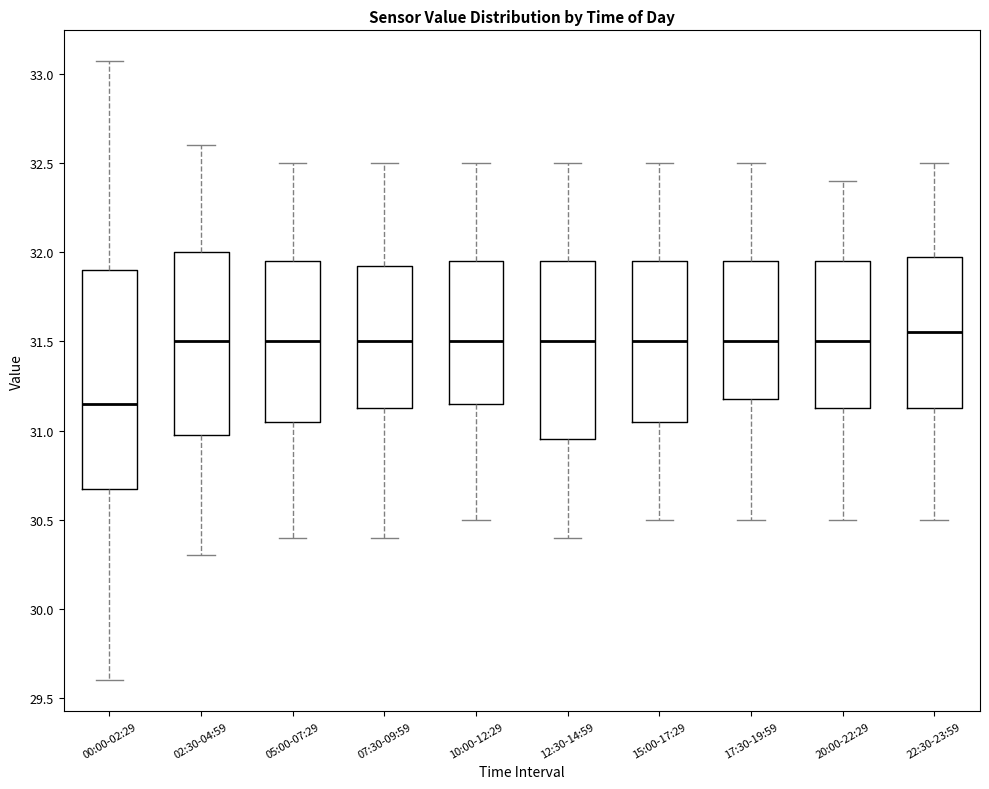

Comparing the boxes themselves (not the whiskers), which one is the tallest?

00:00-02:29